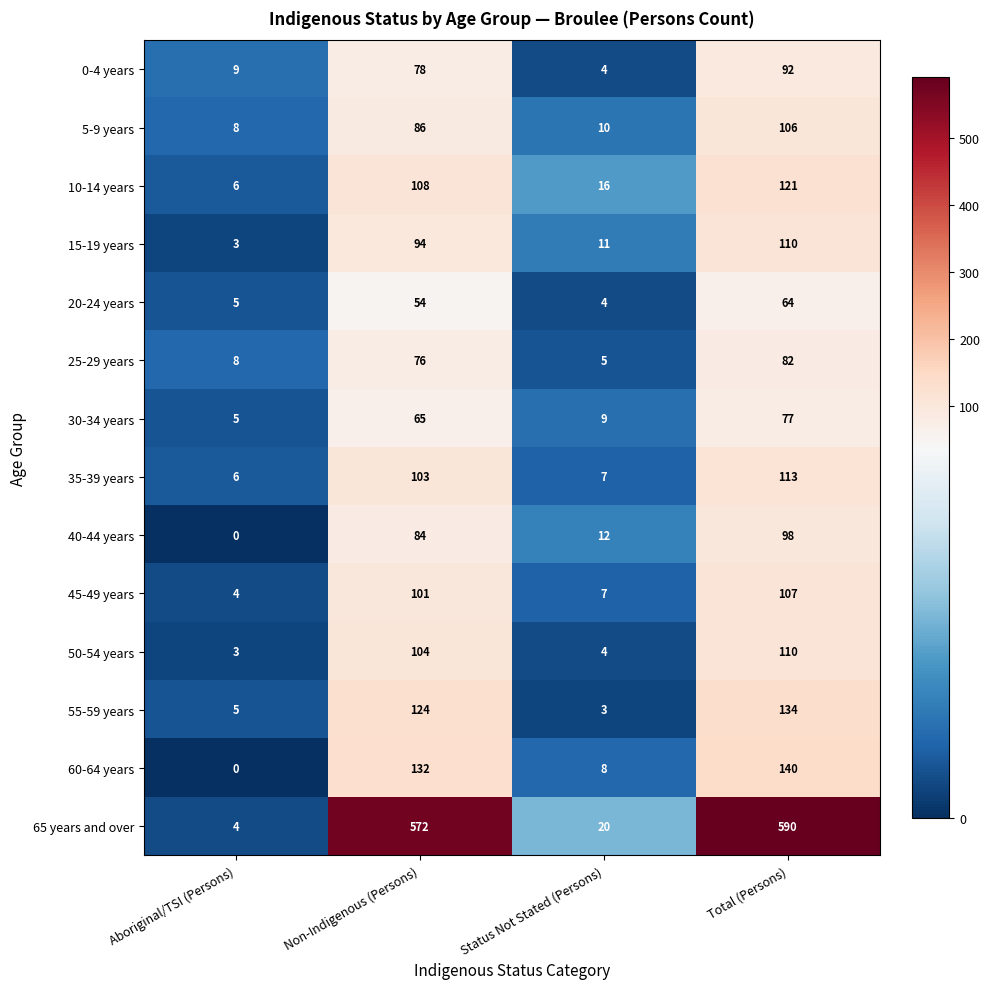

Rank the categories by 0-4 years value from highest to lowest.

Total (Persons), Non-Indigenous (Persons), Aboriginal/TSI (Persons), Status Not Stated (Persons)